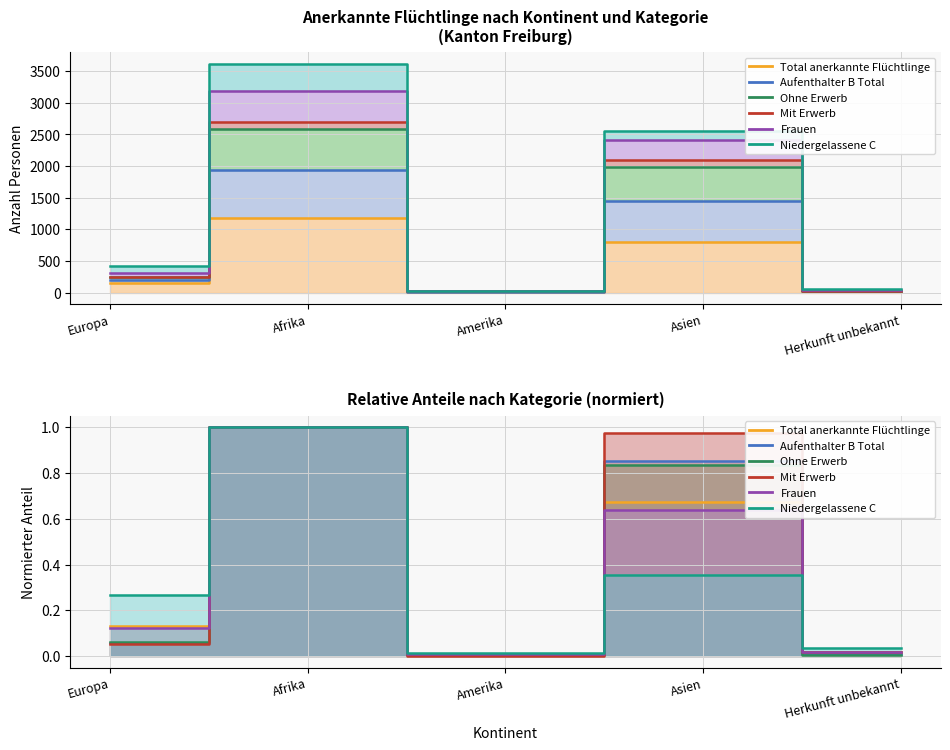

Which has a higher value, Asien or Herkunft unbekannt?

Asien